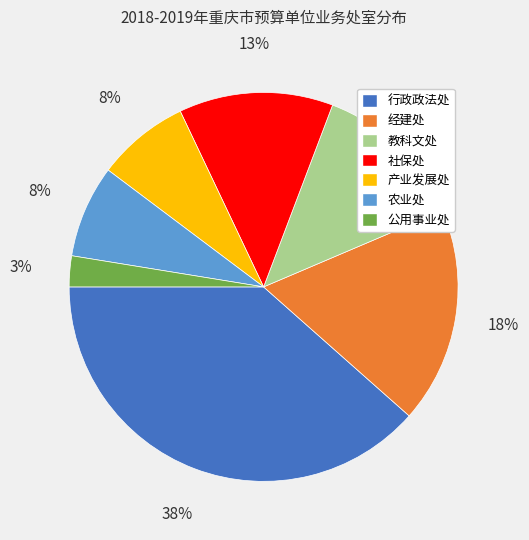

Which slice is the largest?

行政政法处